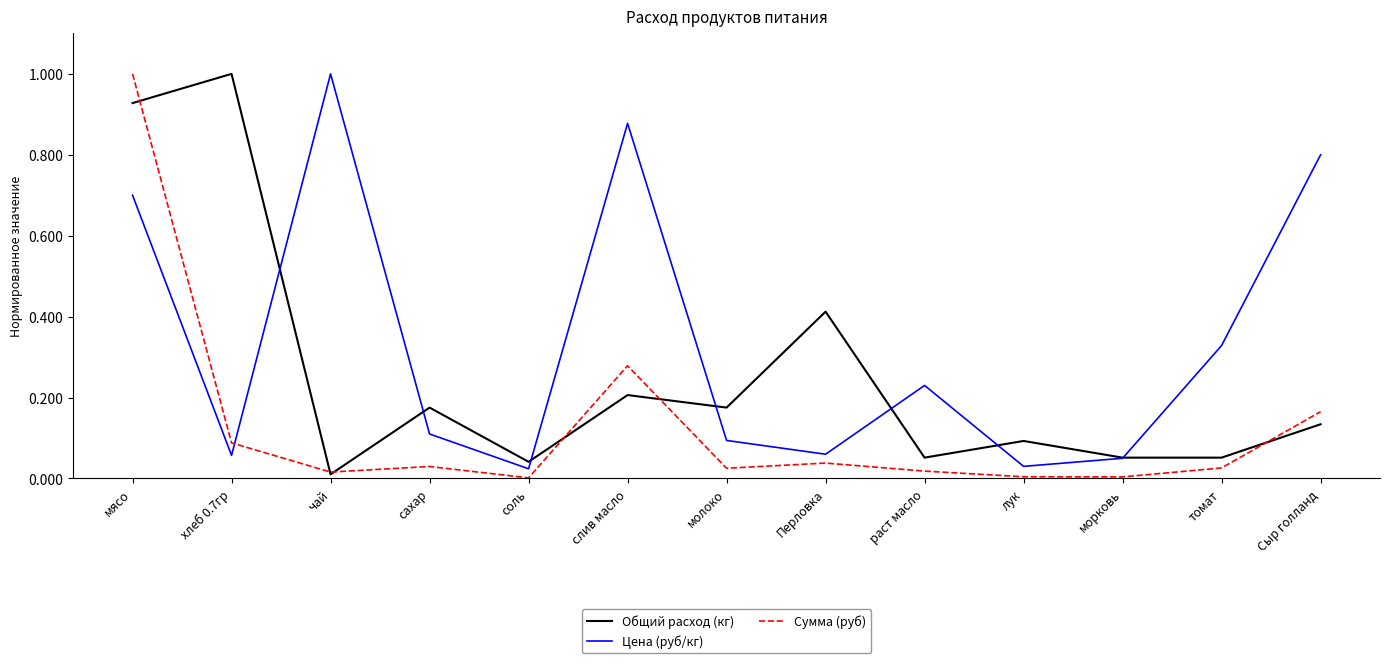

Is this an area chart (filled region under the line)?

No